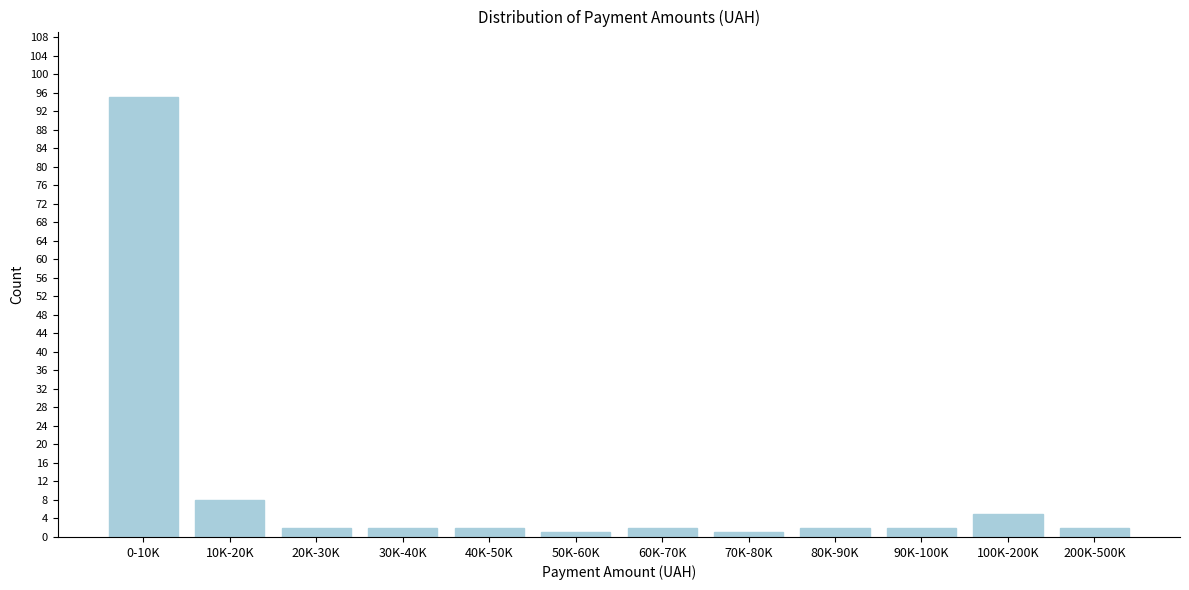

Reading left to right, list all the values displayed in this chart.

95	8	2	2	2	1	2	1	2	2	5	2